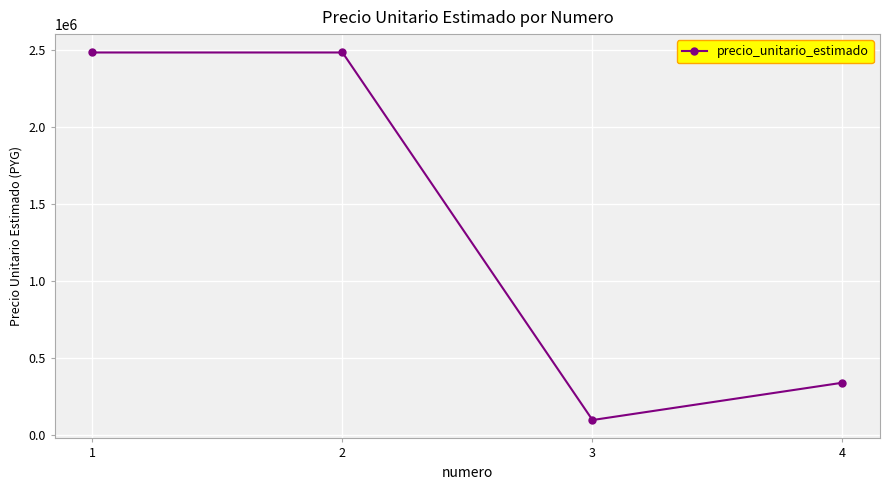

What is the ratio of the value at 3 to the value at 4?

0.3